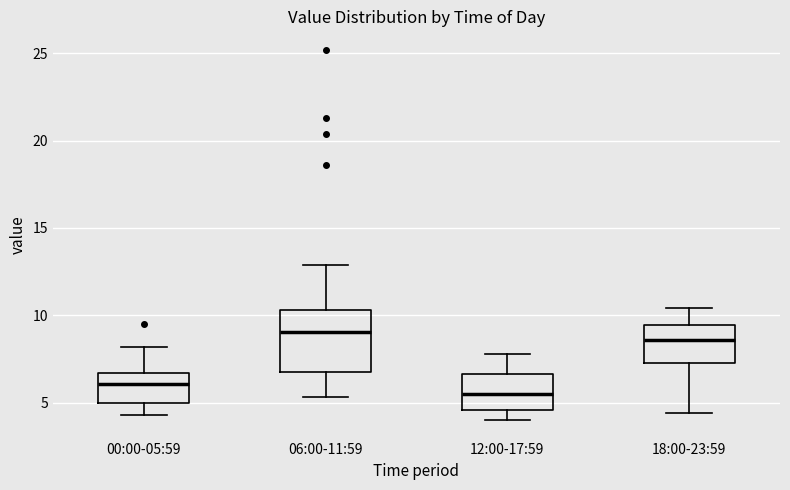

Reading left to right, read every box against the y-axis: the position of its median line, the range the box covers, and the ends of its whiskers. The values are not printed on the chart, so give them approximately, as read against the axis.

00:00-05:59: median 6.0, box 5.0 to 6.5, whiskers 4.5 to 8.0
06:00-11:59: median 9.0, box 6.5 to 10.5, whiskers 5.5 to 13.0
12:00-17:59: median 5.5, box 4.5 to 6.5, whiskers 4.0 to 8.0
18:00-23:59: median 8.5, box 7.5 to 9.5, whiskers 4.5 to 10.5